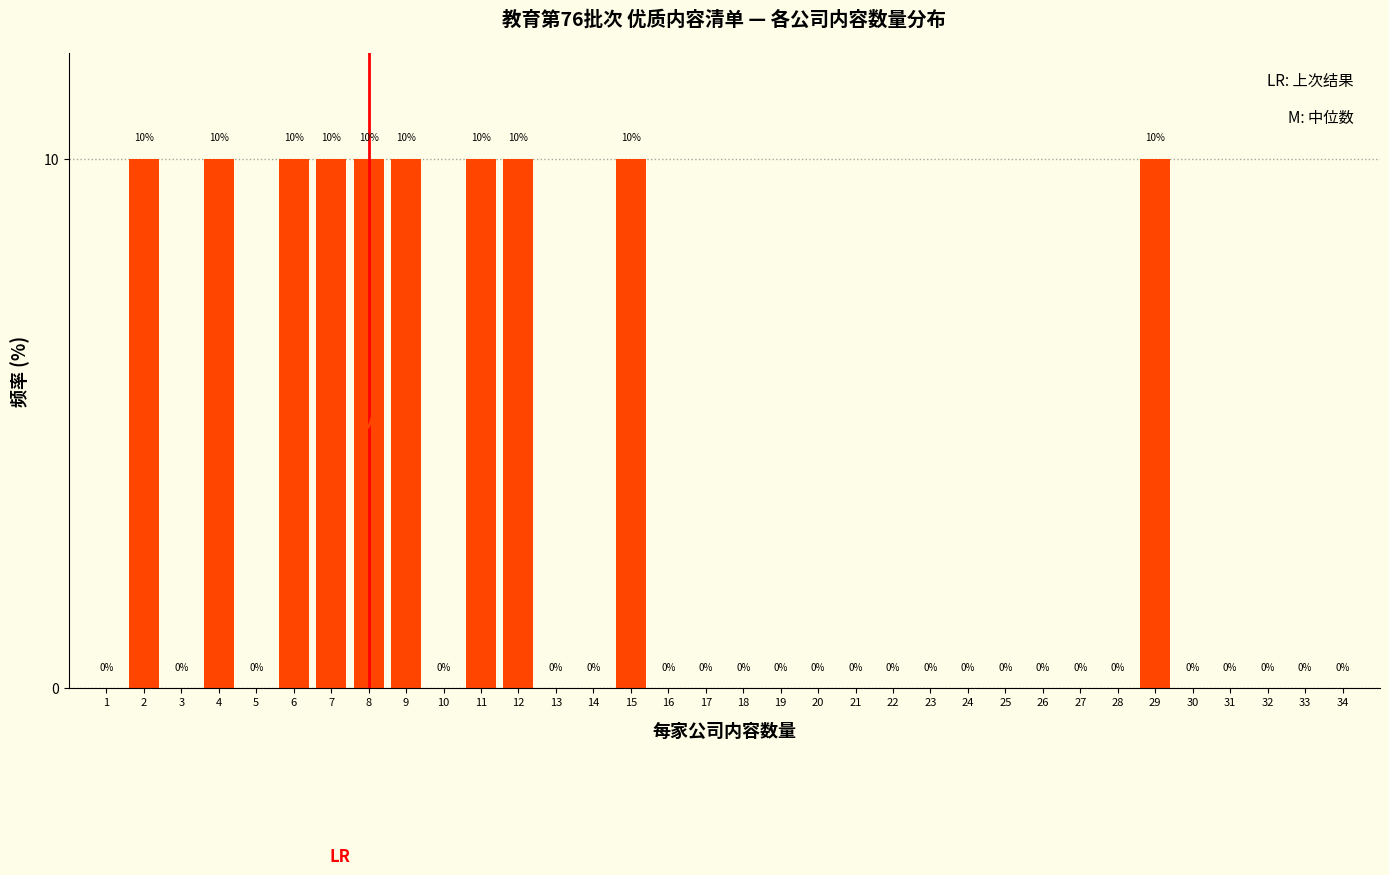

Reading left to right, list all the values displayed in this chart.

1=0	2=10	3=0	4=10	5=0	6=10	7=10	8=10	9=10	10=0	11=10	12=10	13=0	14=0	15=10	16=0	17=0	18=0	19=0	20=0	21=0	22=0	23=0	24=0	25=0	26=0	27=0	28=0	29=10	30=0	31=0	32=0	33=0	34=0